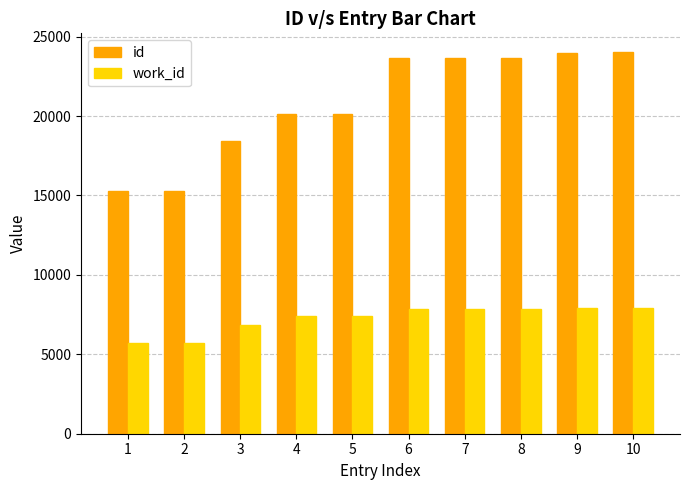

How many categories are shown in the chart?

10